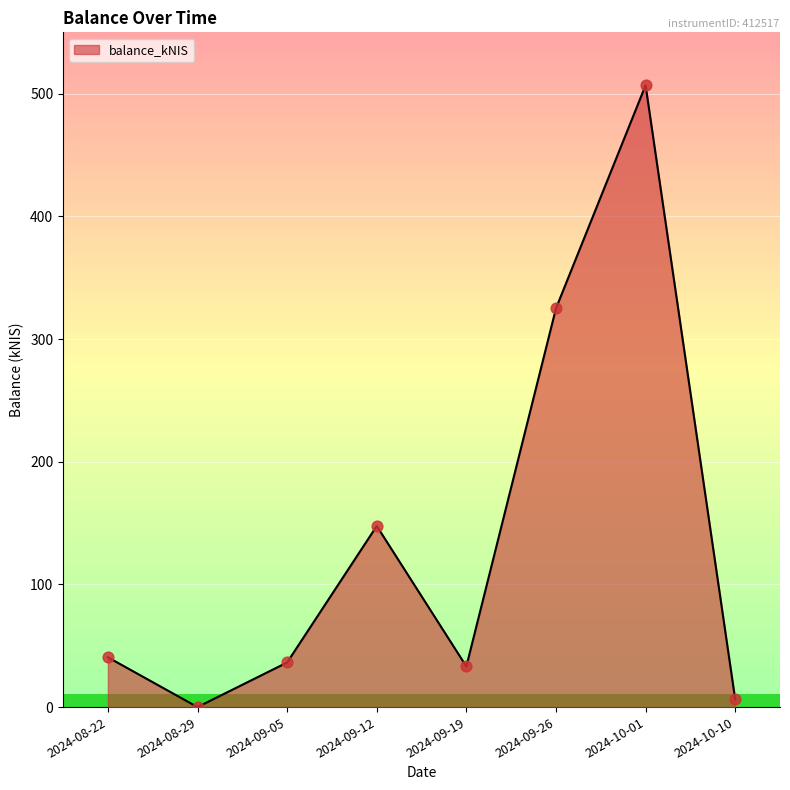

What is the change in value from 2024-09-19 to 2024-10-01?

+473.7